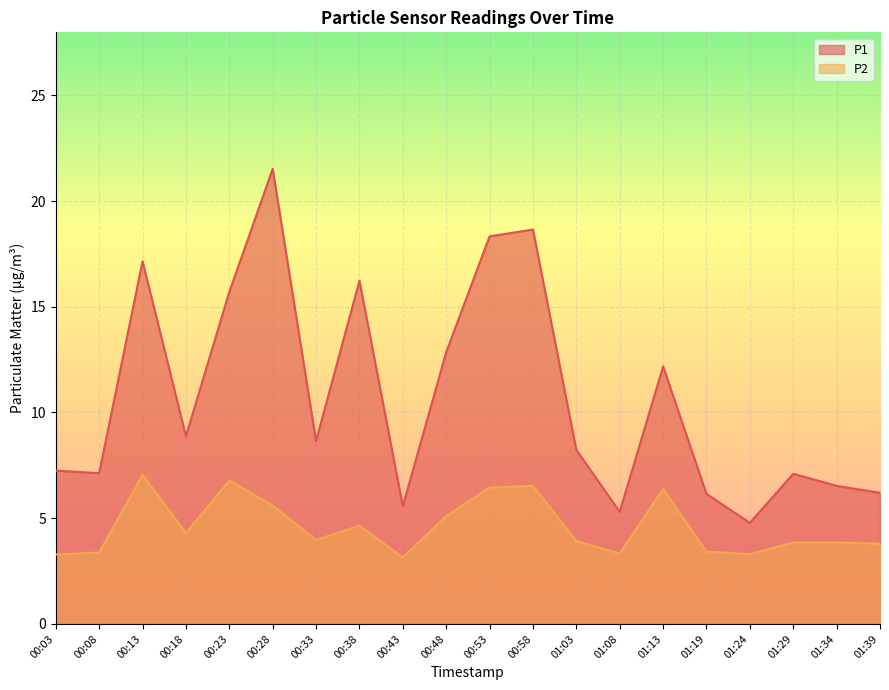

True or false: P1 and P2 intersect in this chart.

False